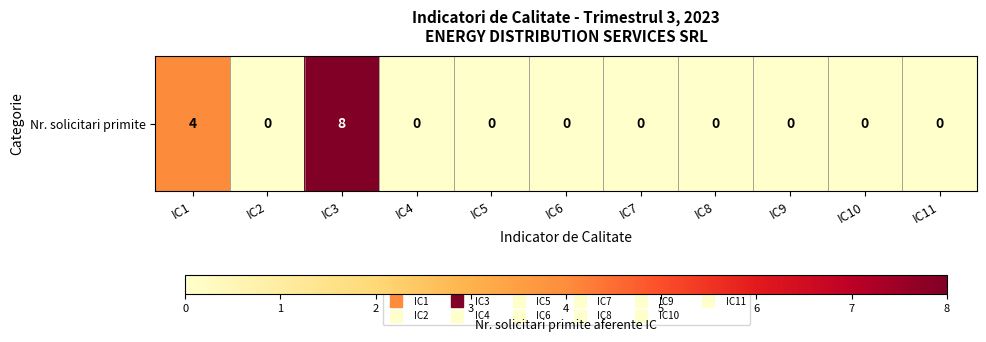

Reading right to left, list all the values displayed in this chart.

0	0	0	0	0	0	0	0	8	0	4